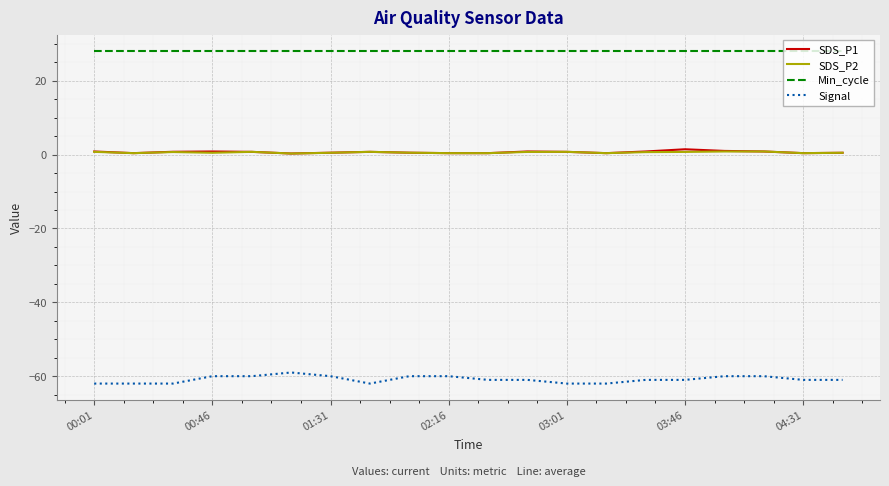

True or false: Min_cycle and SDS_P1 cross at least once.

False